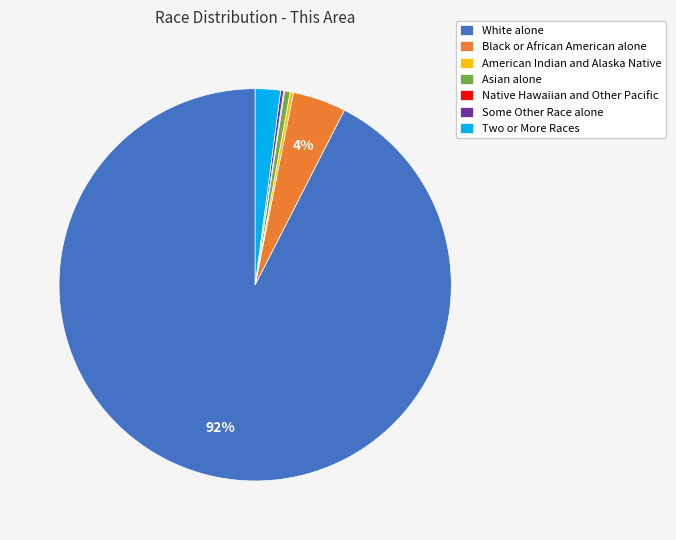

To the nearest percent, what is the difference between the Two or More Races and Asian alone slice percentages?

2%